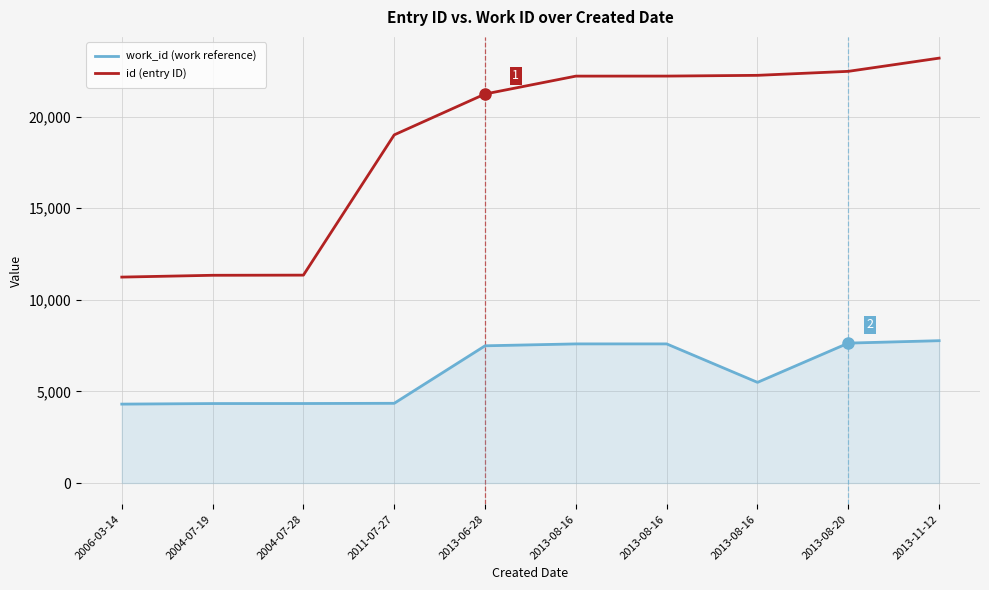

How many lines are shown in the chart?

2